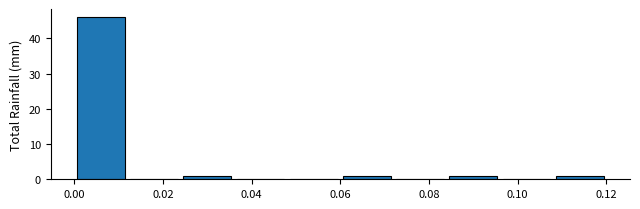

How tall is the bar that spans 0.108 to 0.120 on the x-axis? The values are not printed on the chart, so give them approximately, as read against the axis.

1